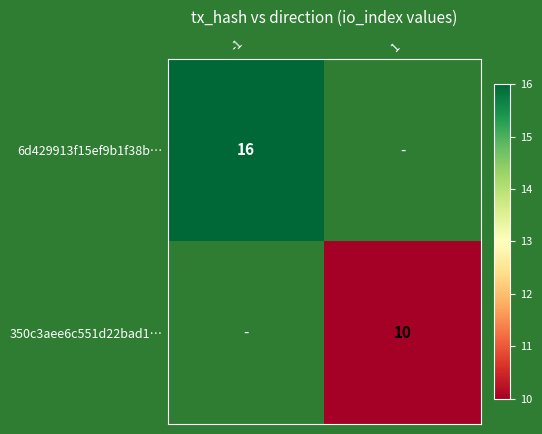

The 6d429913f15ef9b1f38b… series shows 22 at -1. True or false?

False